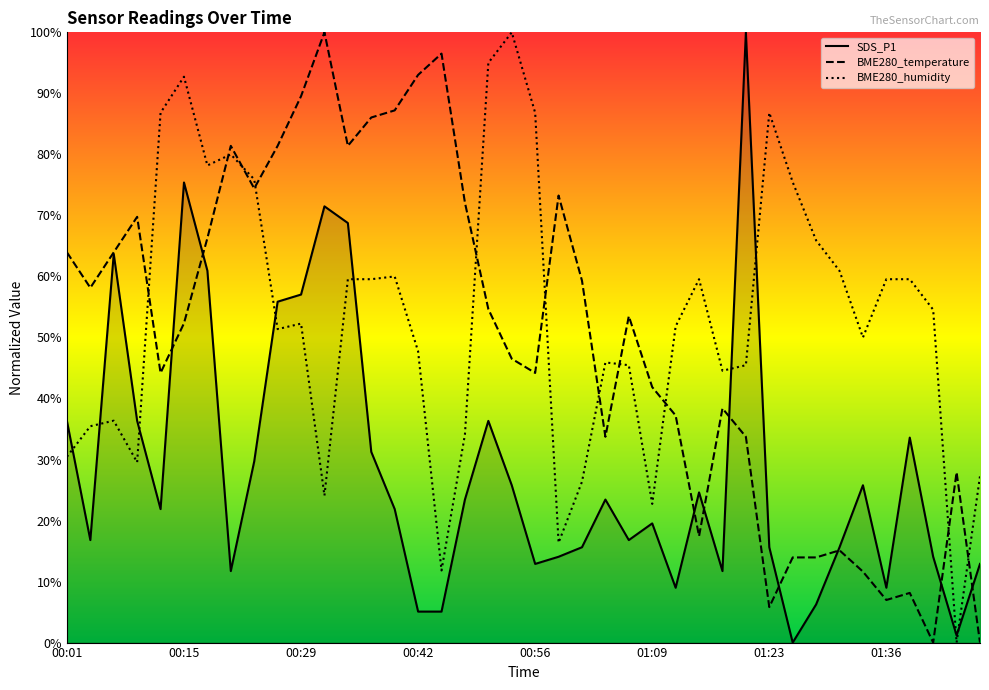

Which series ends up on top after the final intersection of BME280_humidity and SDS_P1?

BME280_humidity